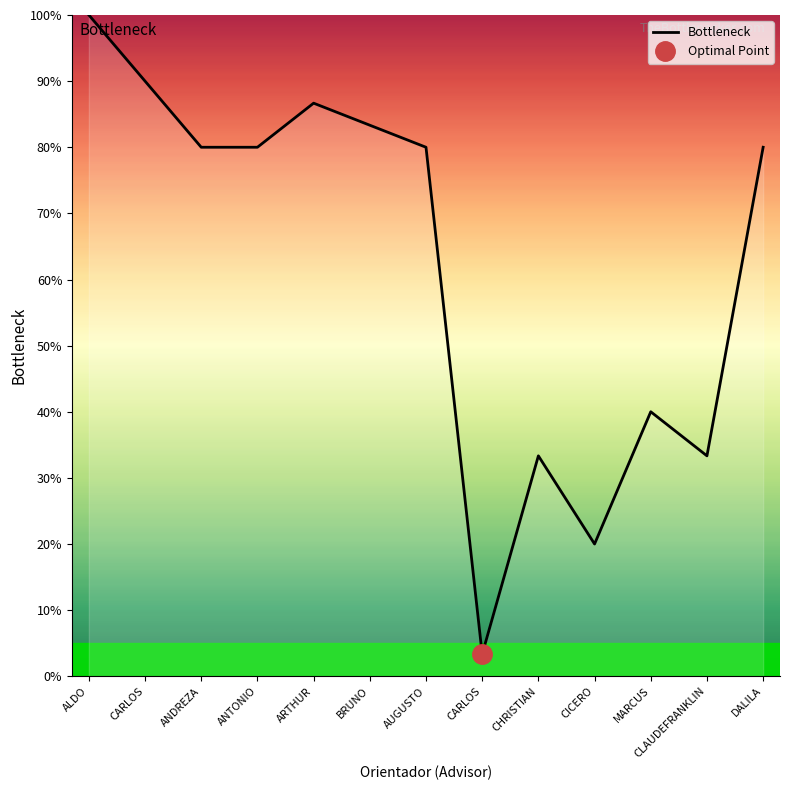

What is the difference between the maximum and second lowest values?

80.0